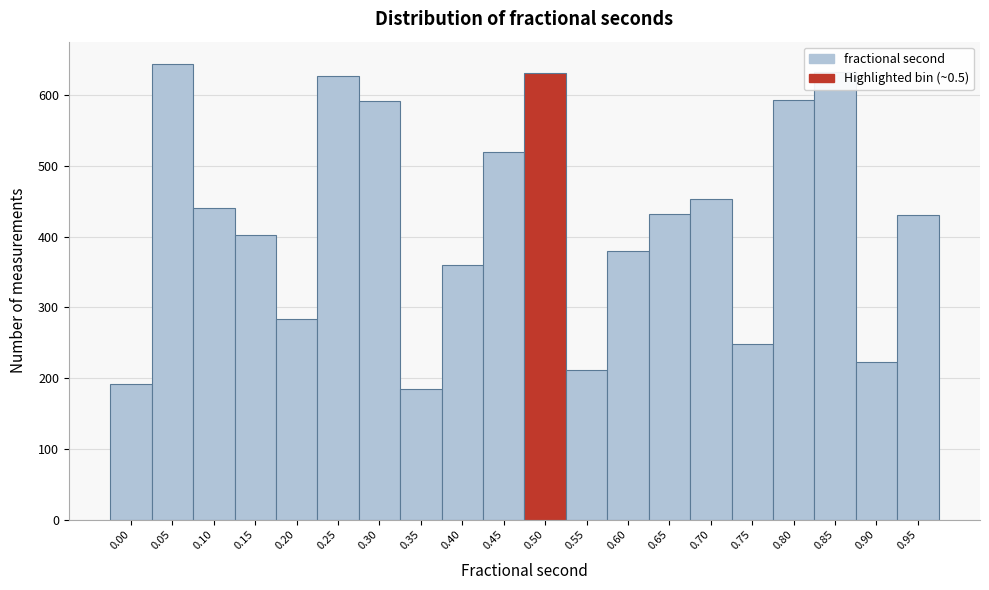

What is the smallest value displayed?

184